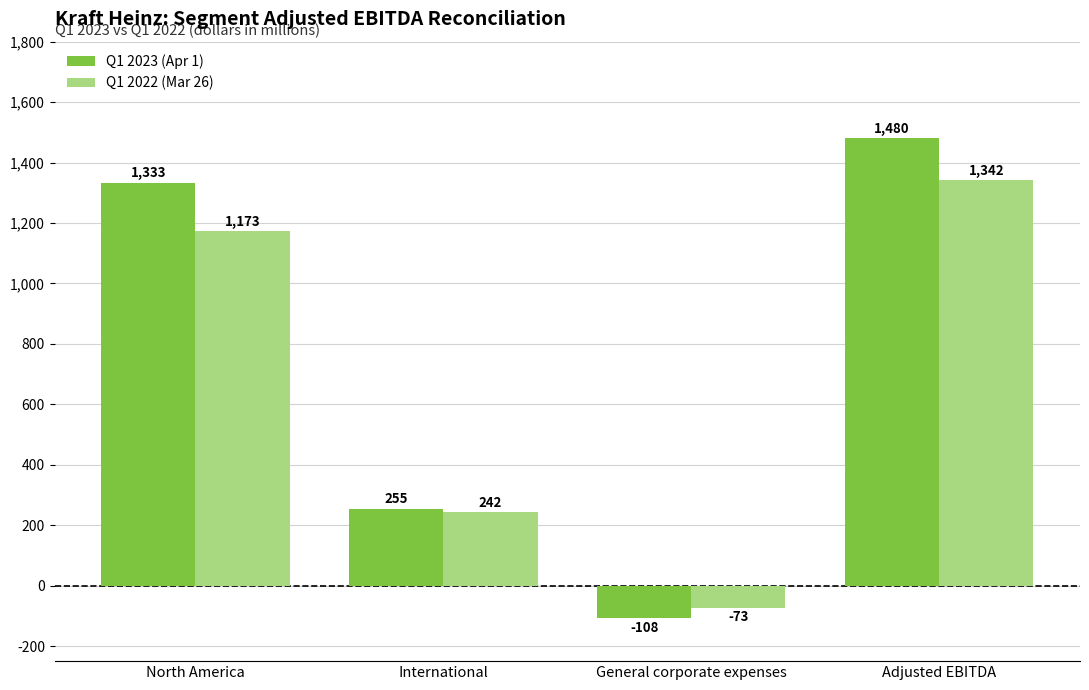

What is the maximum value shown in the chart?

1480